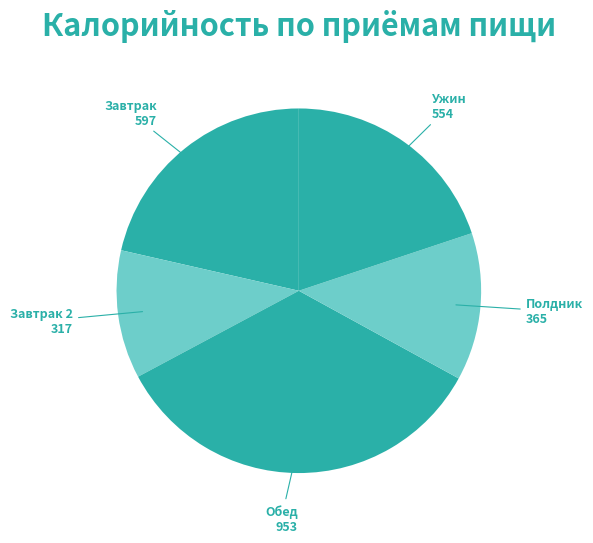

Does any single category account for the majority?

No